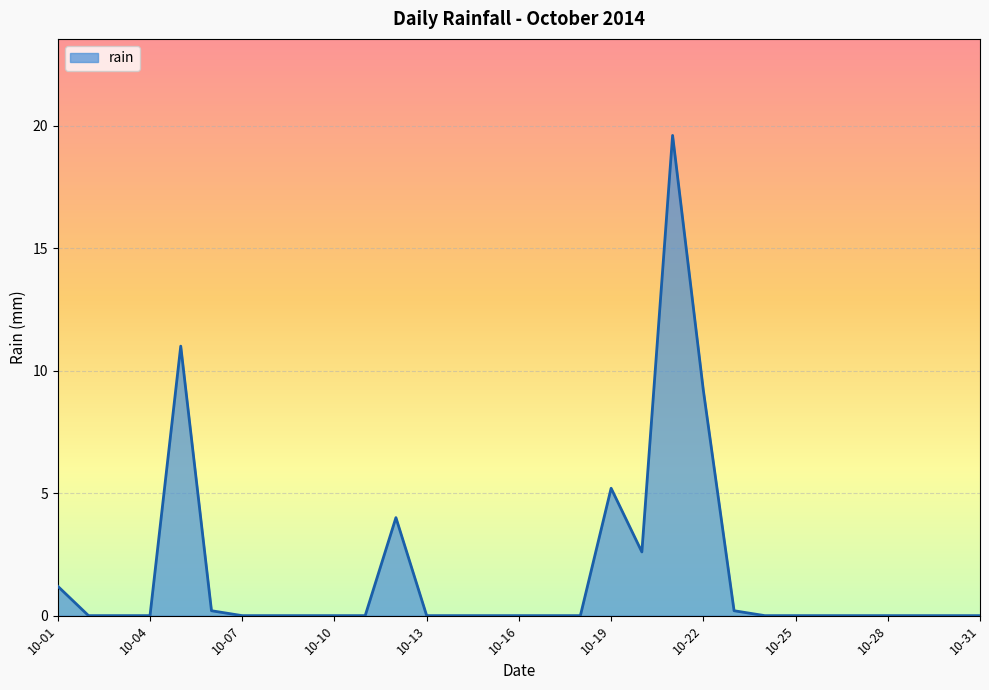

What is the difference between the maximum and minimum values?

19.6